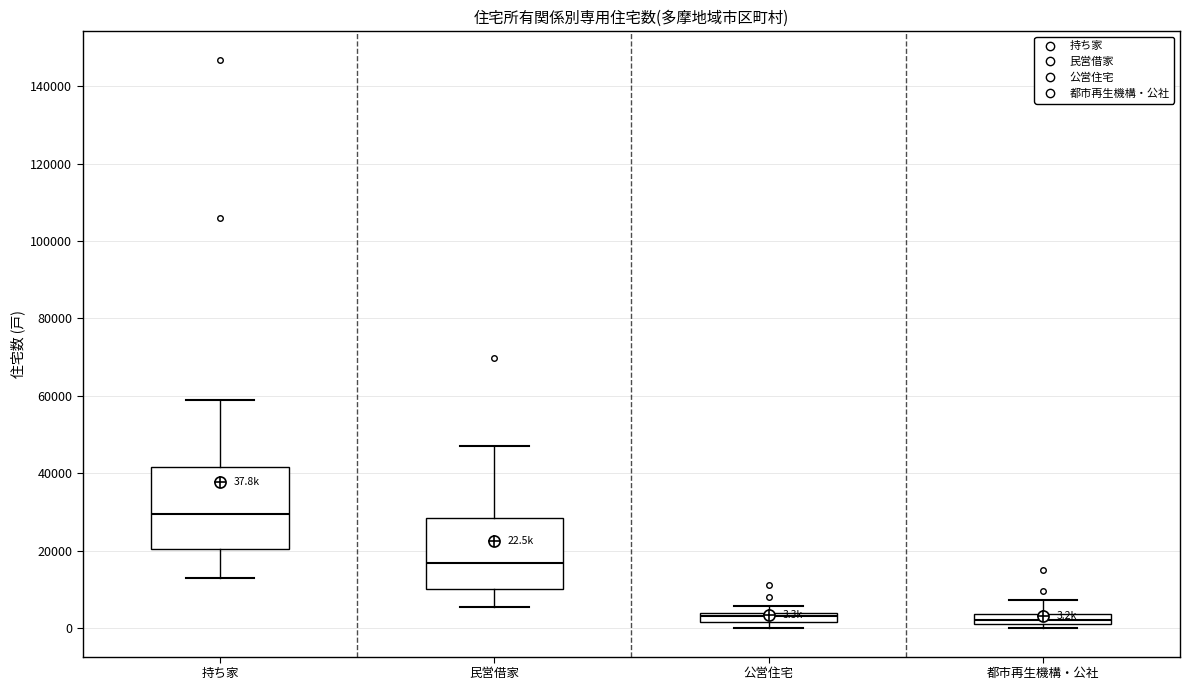

Which box is the tallest, from its lower edge to its upper edge?

持ち家